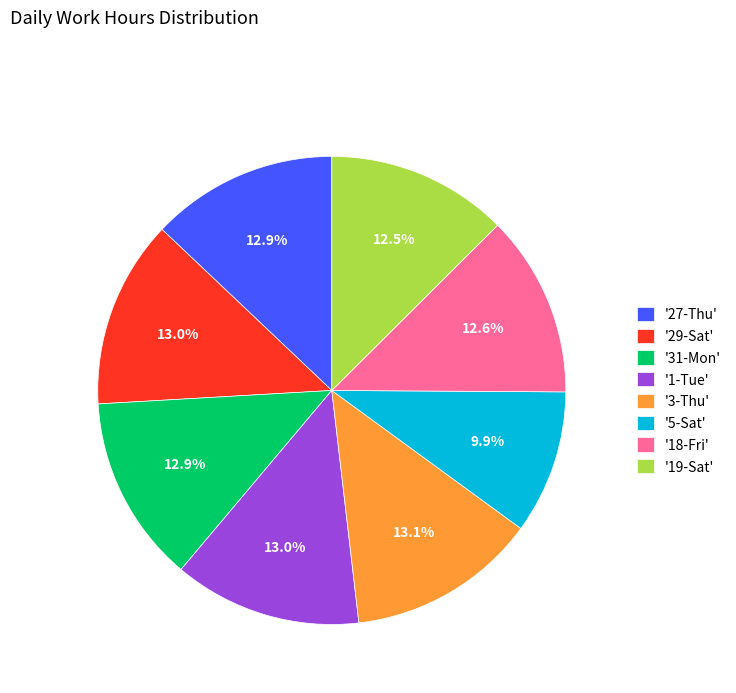

What is the ratio of the value at '19-Sat' to the value at '27-Thu'?

1.0